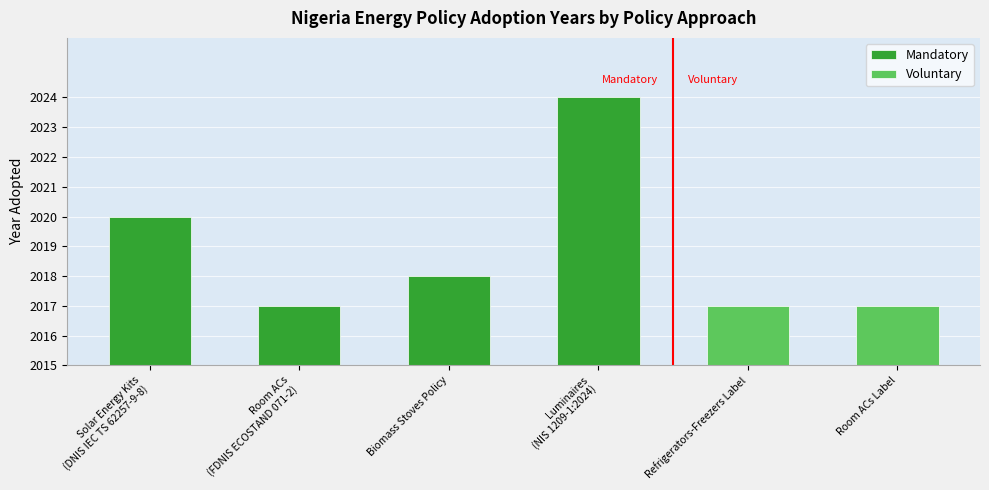

Where is the data nearest to the value 5?

Solar Energy Kits
(DNIS IEC TS 62257-9-8)